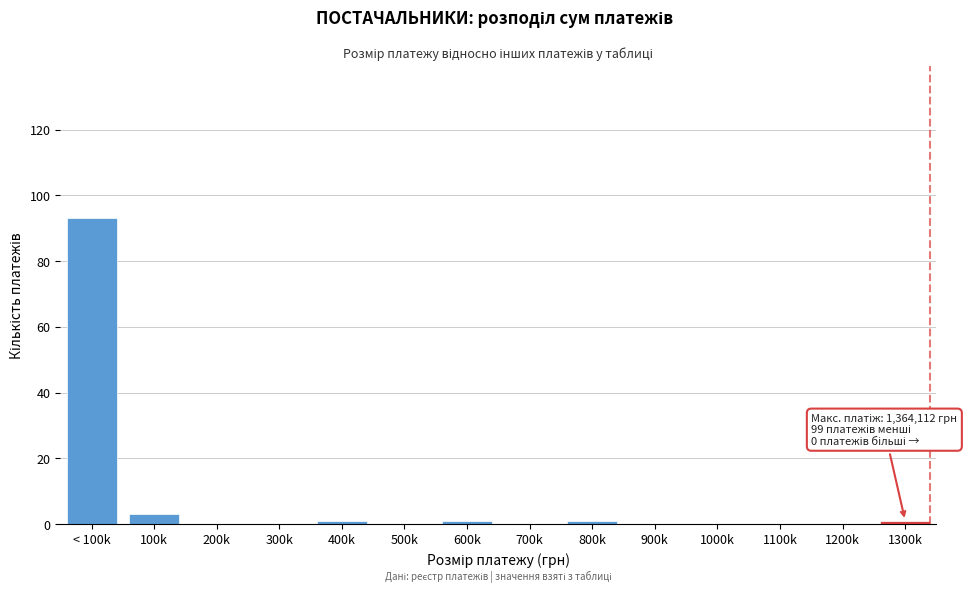

Reading right to left, transcribe all the data shown in this chart.

1300k=1	1200k=0	1100k=0	1000k=0	900k=0	800k=1	700k=0	600k=1	500k=0	400k=1	300k=0	200k=0	100k=3	< 100k=93